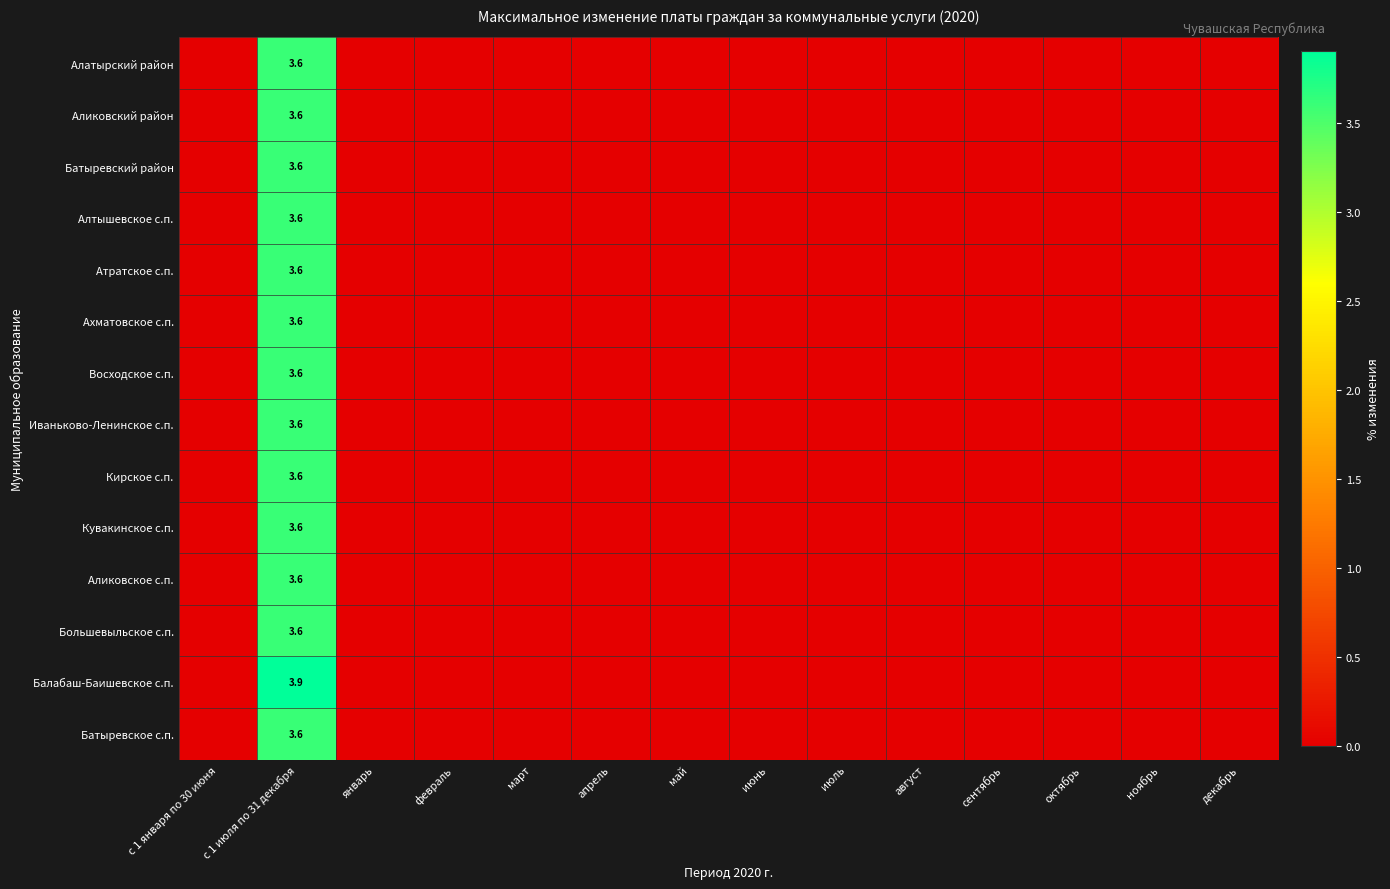

The value of Аликовский район at с 1 июля по 31 декабря is 1.8. True or false?

False